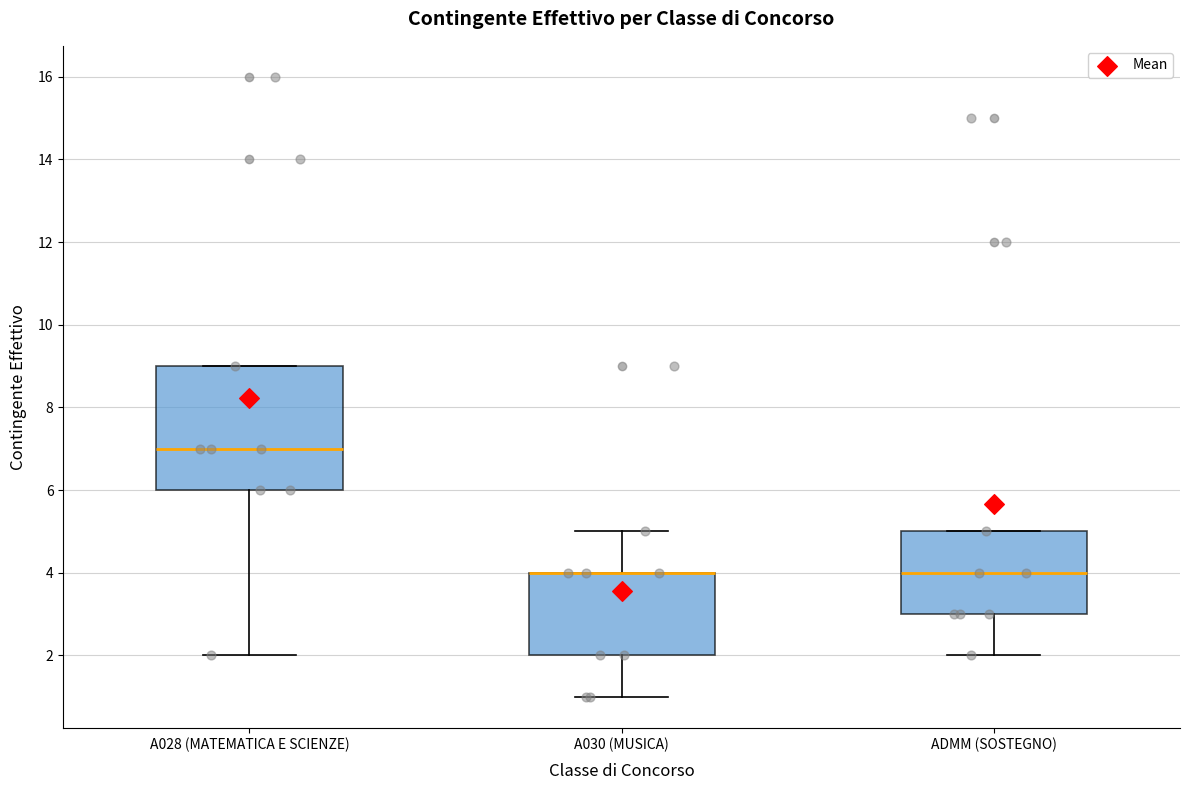

Which box is the tallest, from its lower edge to its upper edge?

A028 (MATEMATICA E SCIENZE)